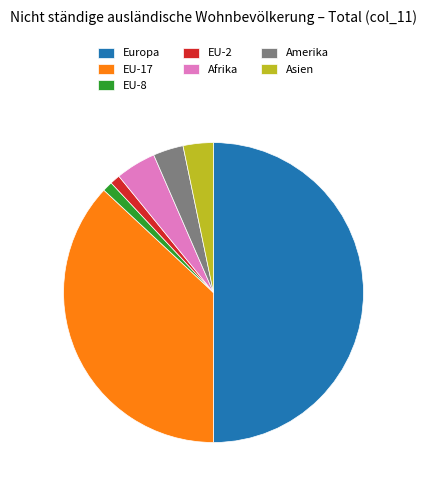

Between Amerika and EU-2, which is larger?

Amerika